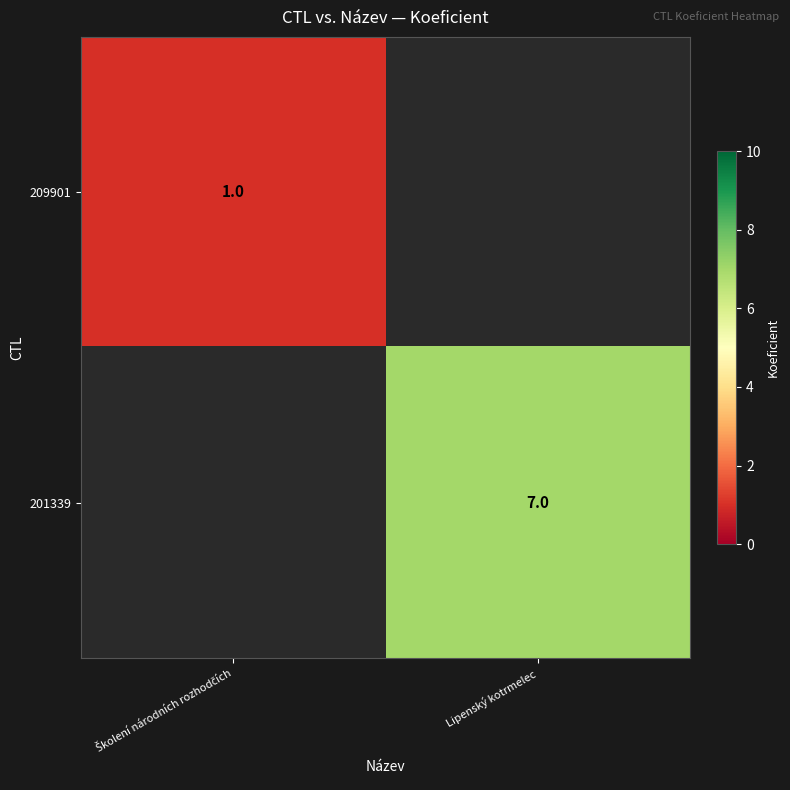

The 201339 series shows 4 at Lipenský kotrmelec. True or false?

False